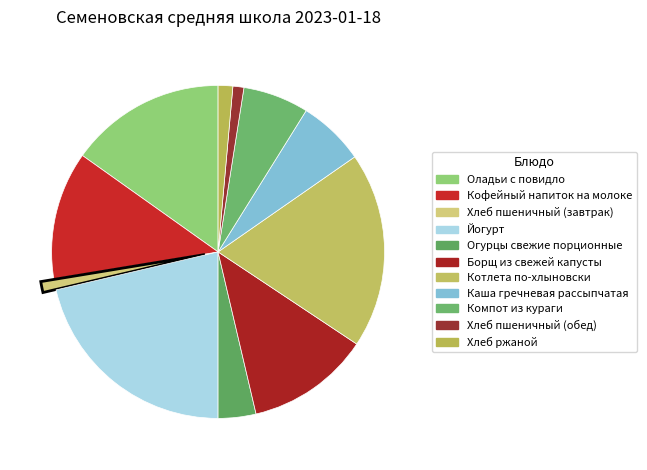

Count the number of slices in the pie.

11